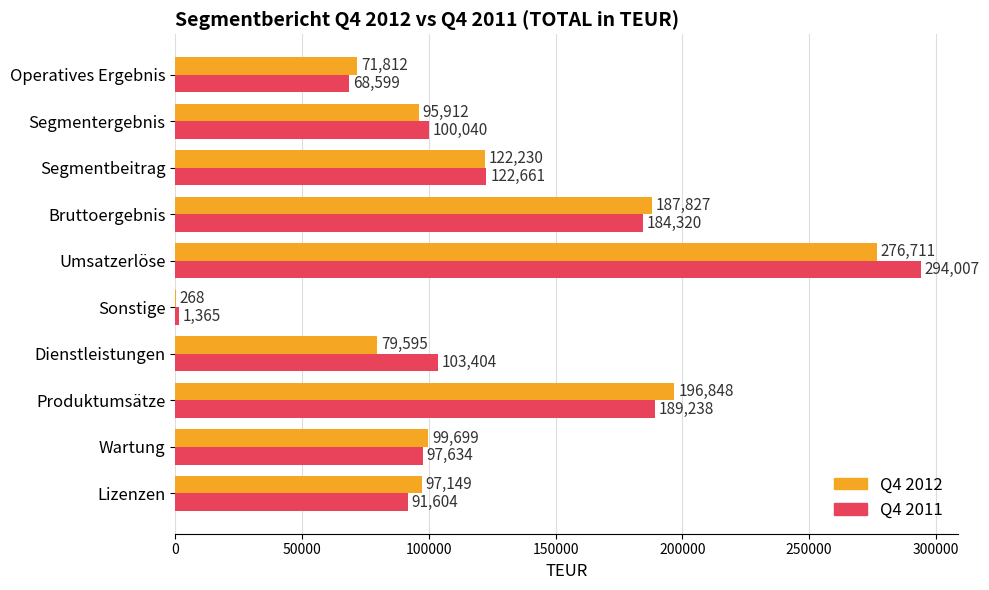

What is the maximum value shown in the chart?

294007